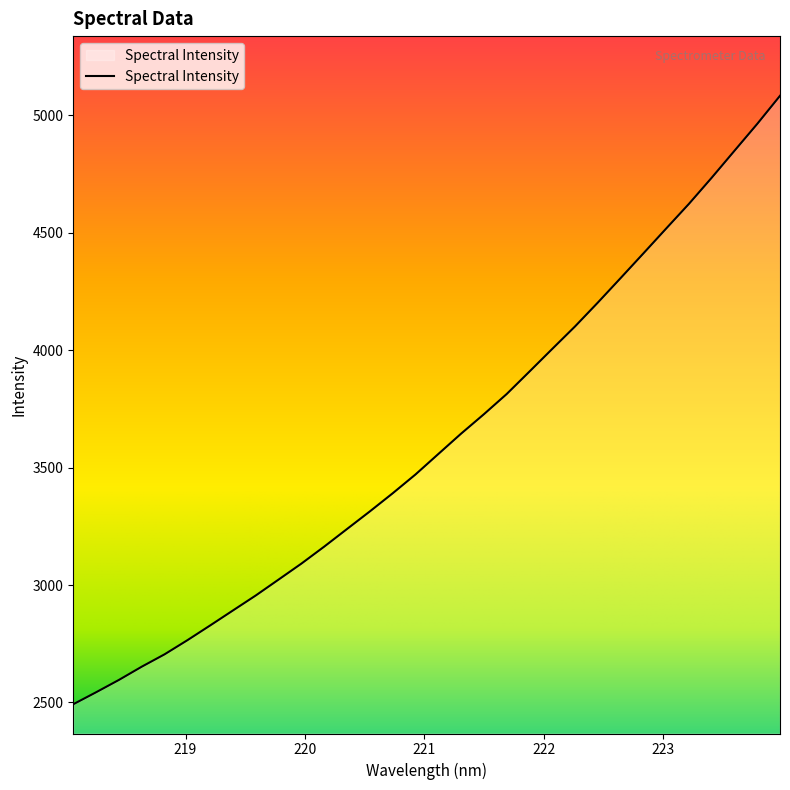

What is the greatest value displayed?

5083.4